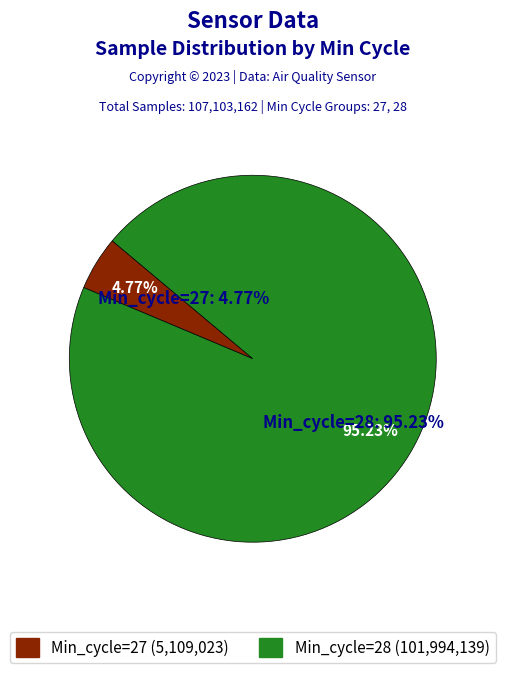

Is there any slice that represents more than half of the pie?

Yes